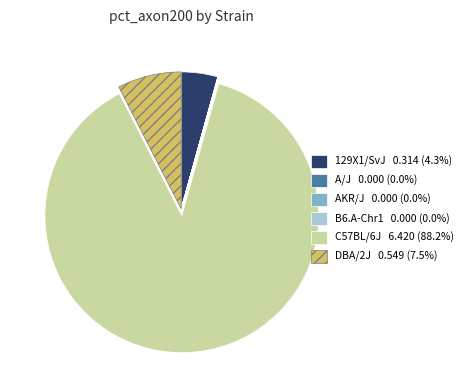

Which slice is the largest?

C57BL/6J